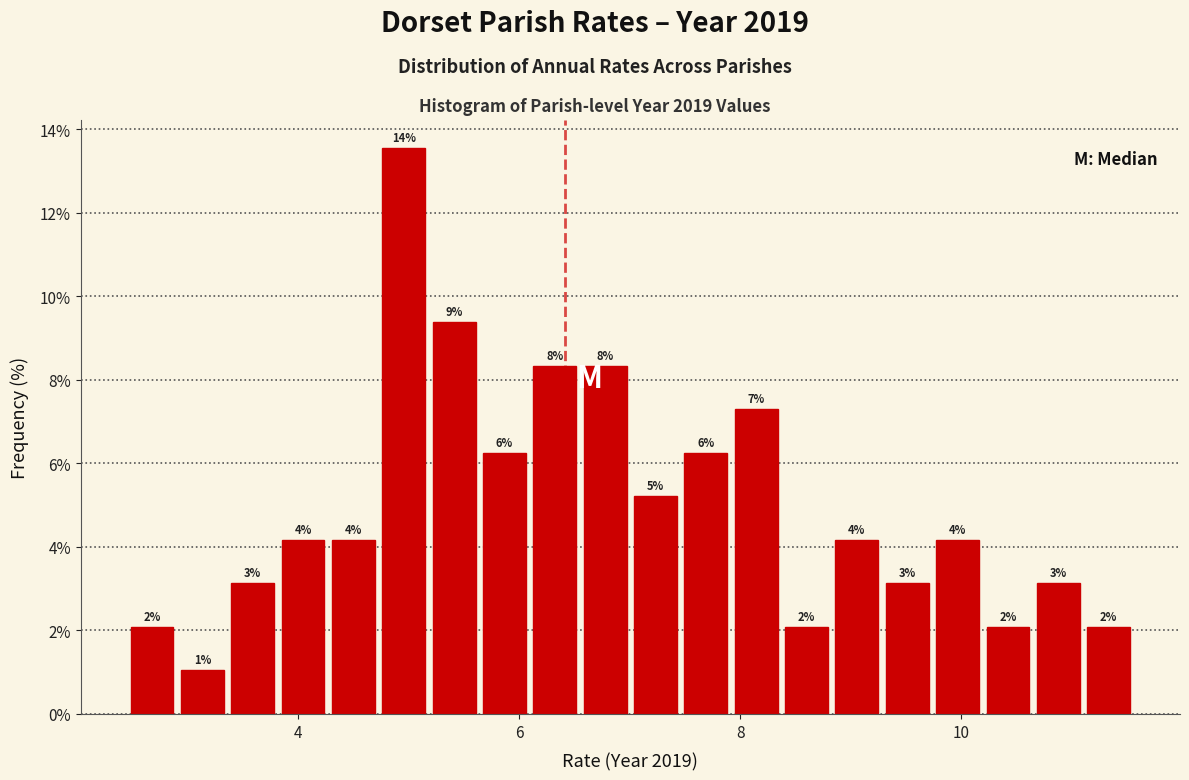

Around what value on the x-axis is the tallest bar? Give the approximate position of its centre, as read against the axis.

5.0